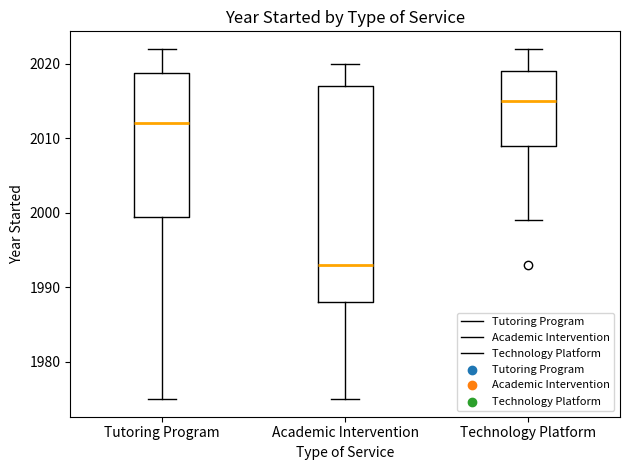

Reading left to right, transcribe this box plot: for each box, give where its median line is, the range the box spans, and where its two whiskers end, as read against the y-axis. The values are not printed on the chart, so give them approximately, as read against the axis.

Tutoring Program: median 2012, box 2000 to 2019, whiskers 1975 to 2022
Academic Intervention: median 1993, box 1988 to 2017, whiskers 1975 to 2020
Technology Platform: median 2015, box 2009 to 2019, whiskers 1999 to 2022